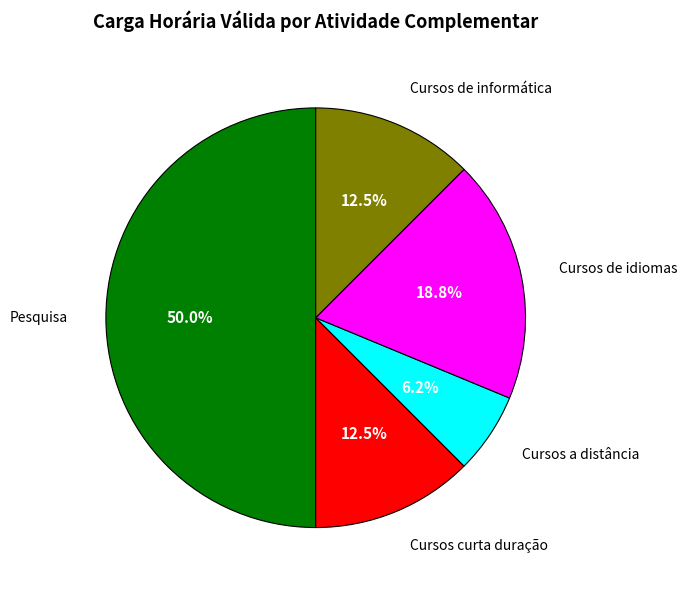

Combined, do Cursos de informática and Cursos curta duração account for over 50%?

No